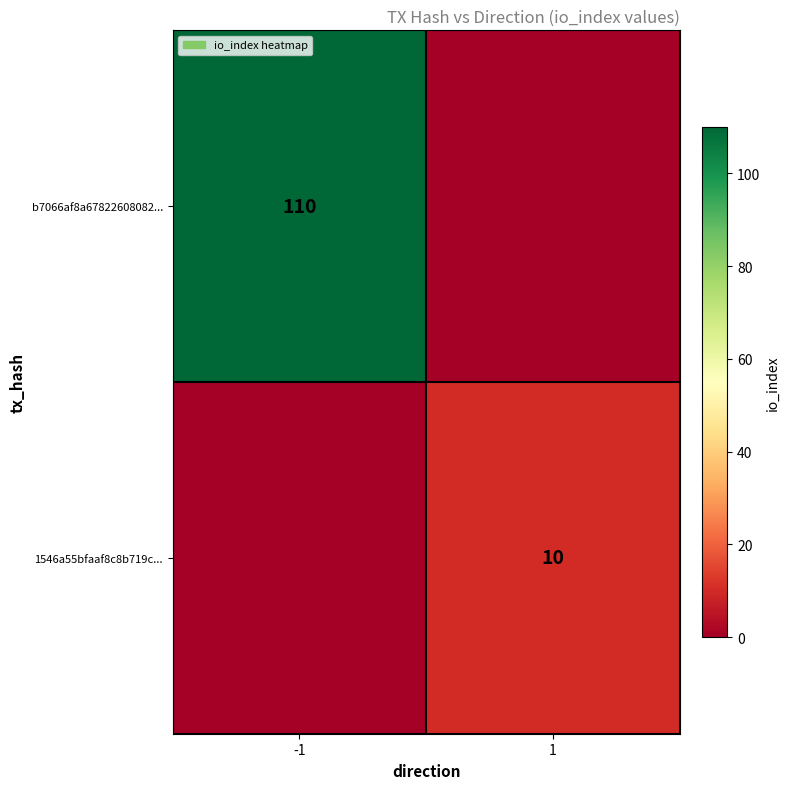

The value of 1546a55bfaaf8c8b719c... at 1 is 16. True or false?

False